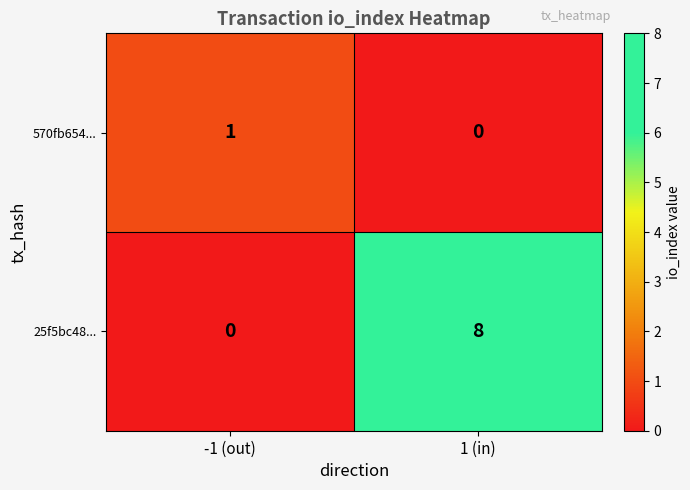

Which category has the highest value in the 25f5bc48... series?

1 (in)